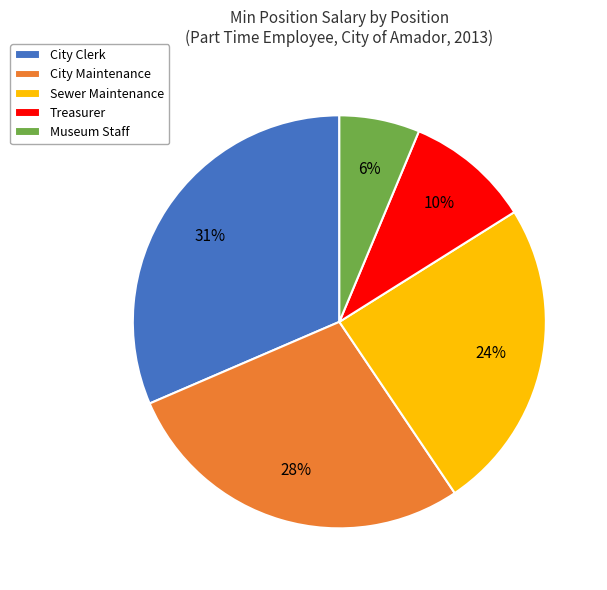

Does any single category account for the majority?

No